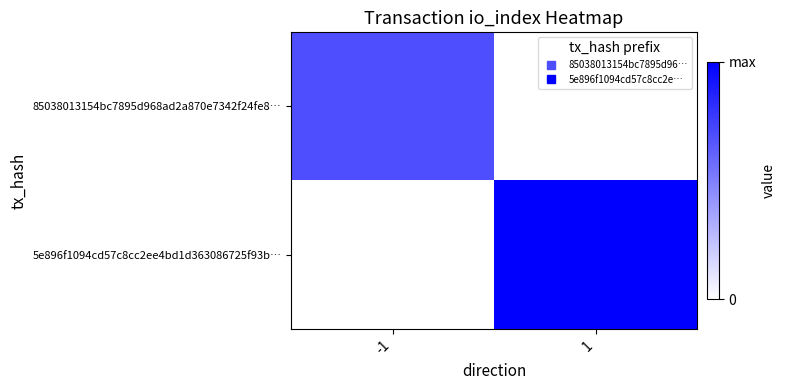

Reading left to right, list all the values displayed in this chart.

85038013154bc7895d968ad2a870e7342f24fe8…: -1=0.7	1=0.0
5e896f1094cd57c8cc2ee4bd1d363086725f93b…: -1=0.0	1=1.0